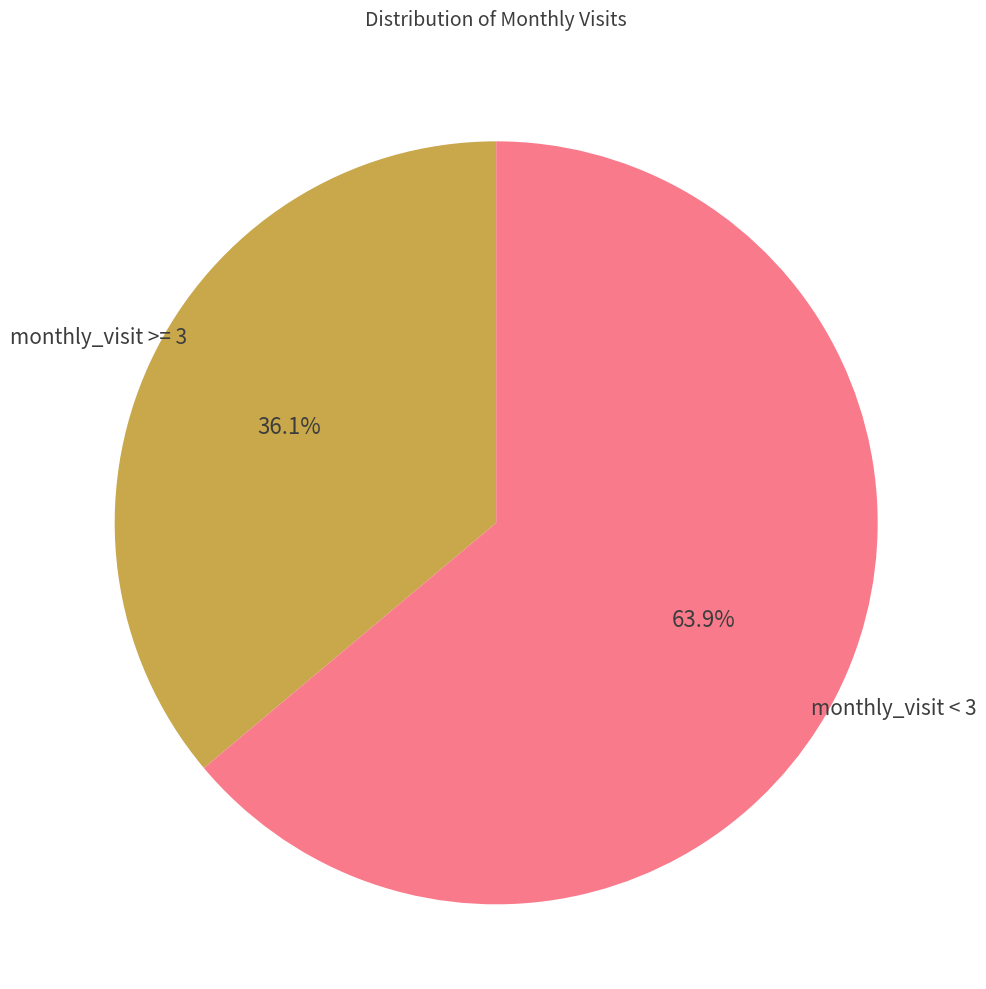

Rank the categories by value from lowest to highest.

monthly_visit >= 3, monthly_visit < 3